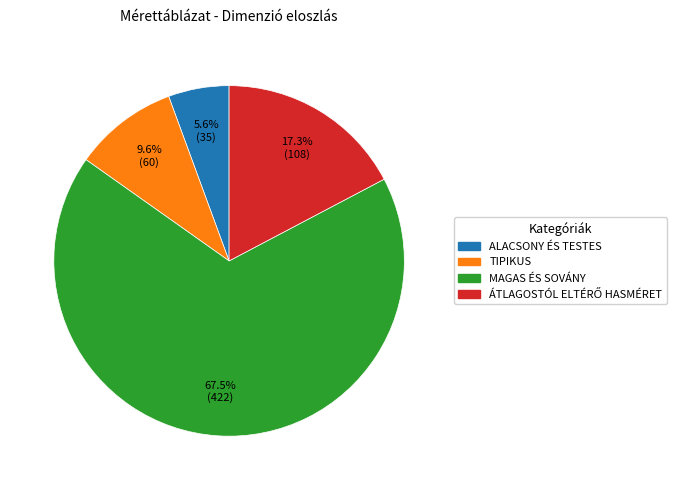

Is there a majority slice in this chart?

Yes